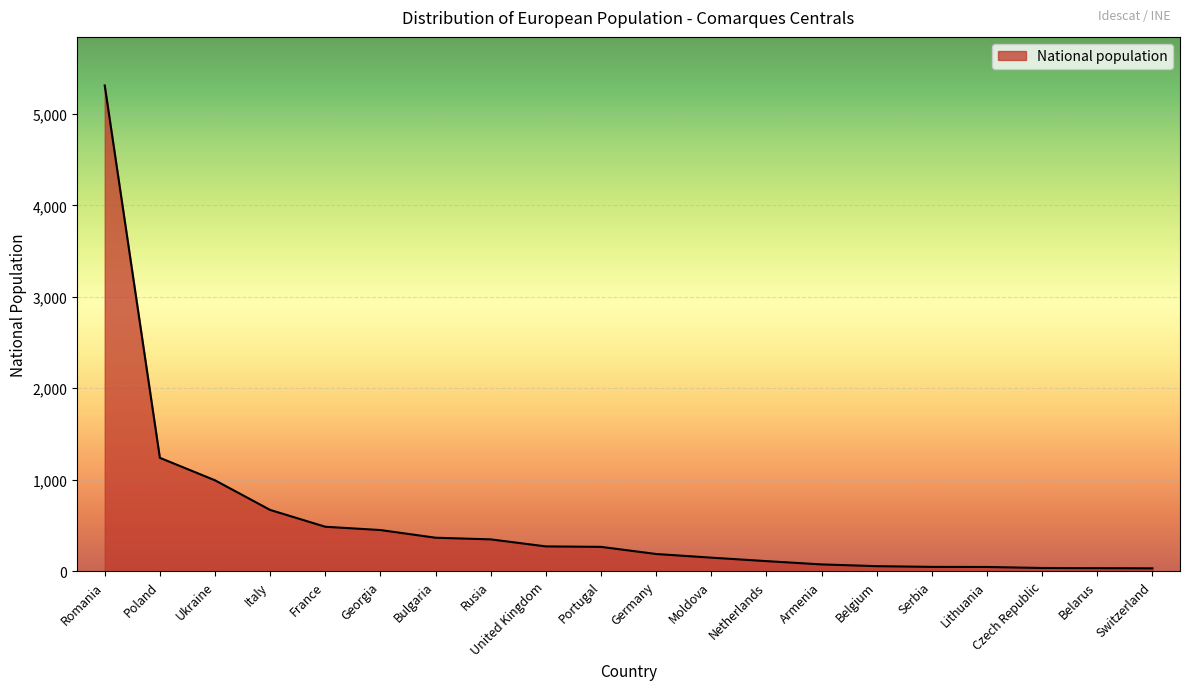

How many distinct data groups are displayed?

1